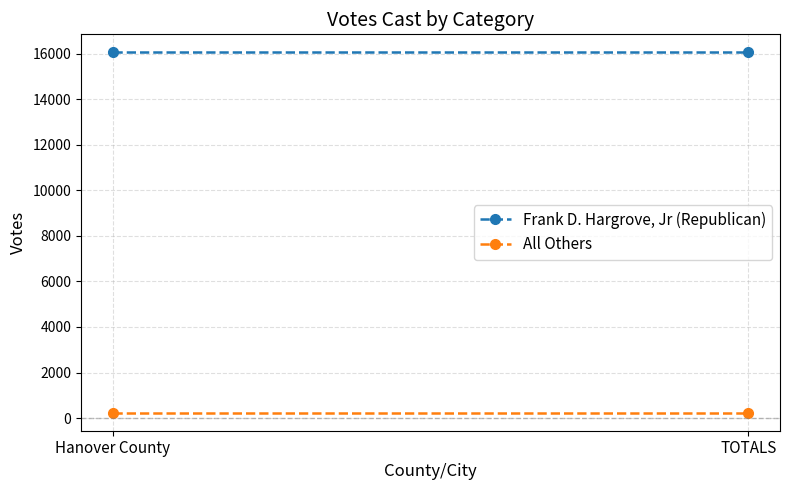

List the series in order of their peak value, lowest first.

All Others, Frank D. Hargrove, Jr (Republican)